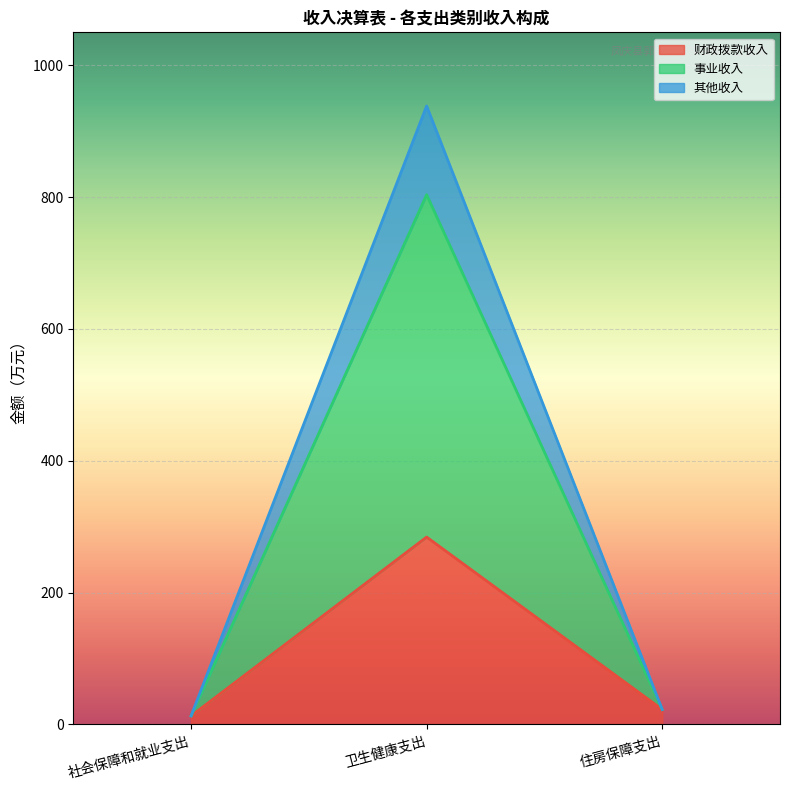

Reading right to left, what are the values for 财政拨款收入?

住房保障支出=22.7	卫生健康支出=284.3	社会保障和就业支出=13.0